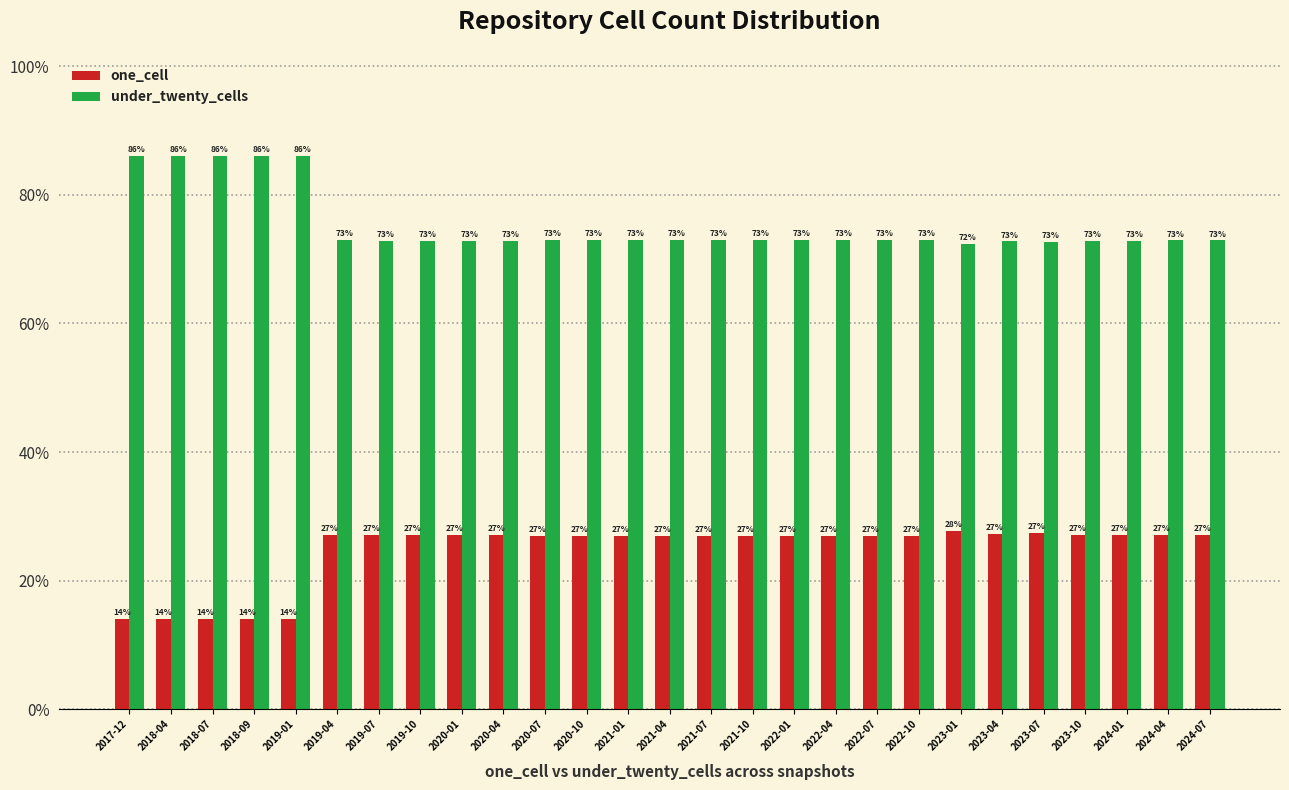

What is the smallest value displayed?

14.0